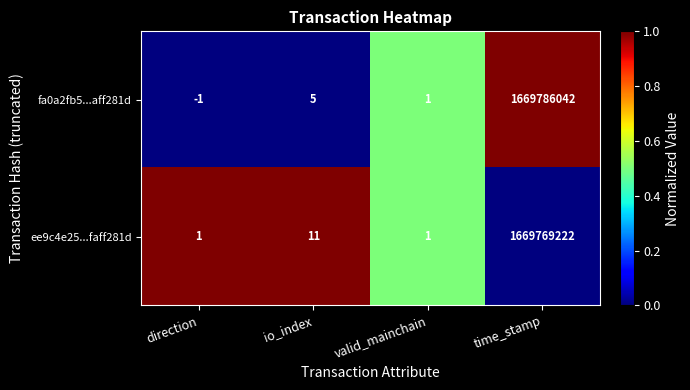

What is the spread (max minus min) of values at time_stamp?

16820